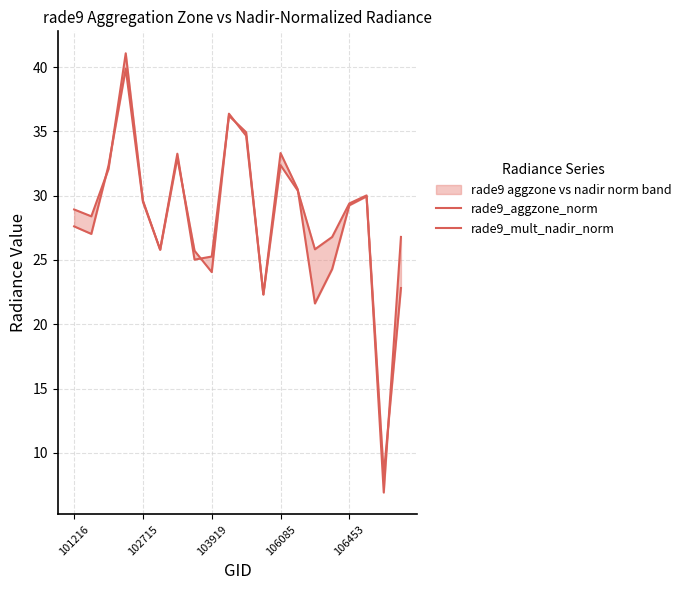

List the labels in order of rade9_mult_nadir_norm value, largest first.

106085, 9, 10, 12, 6, 103919, 13, 17, 106453, 16, 101216, 102715, 5, 7, 15, 8, 19, 11, 14, 18